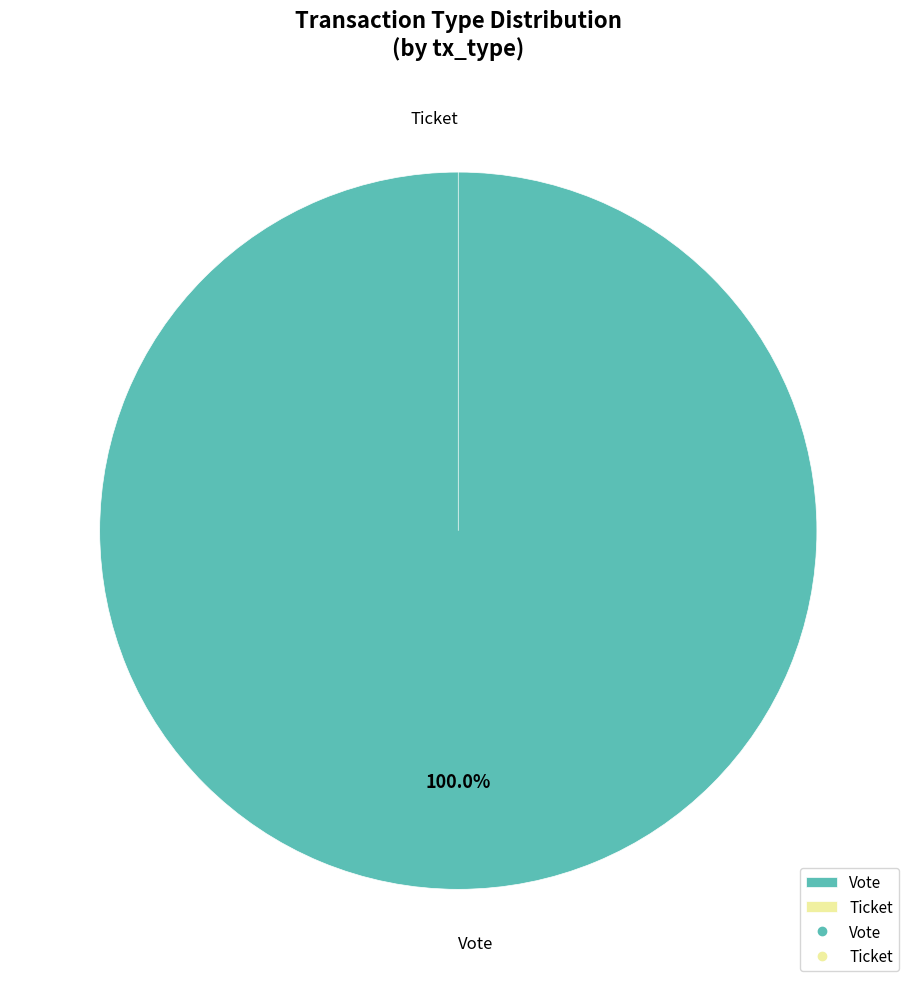

Which has a higher value, Ticket or Vote?

Vote